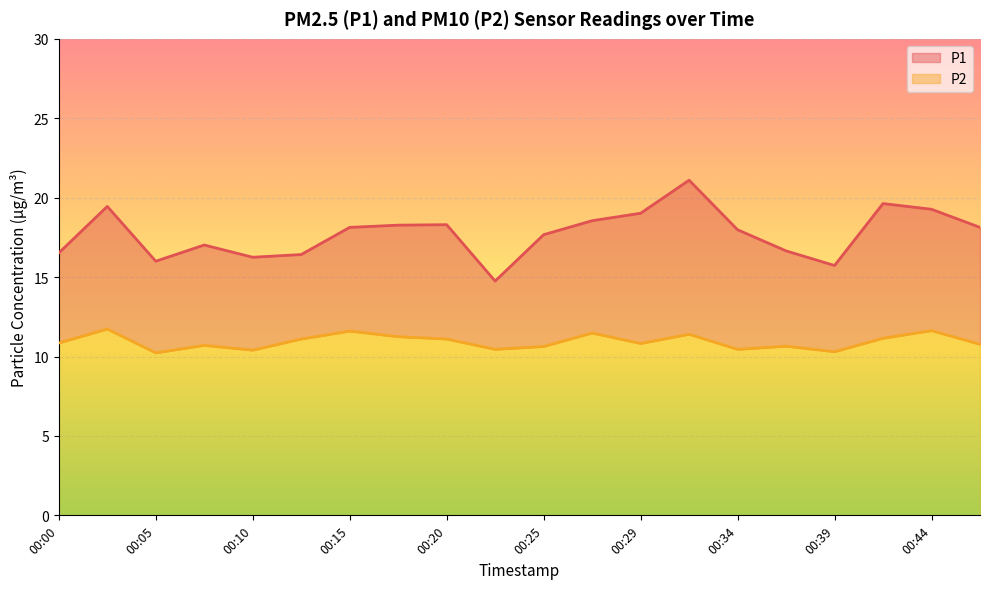

At which label does P1 first exceed 18?

00:03